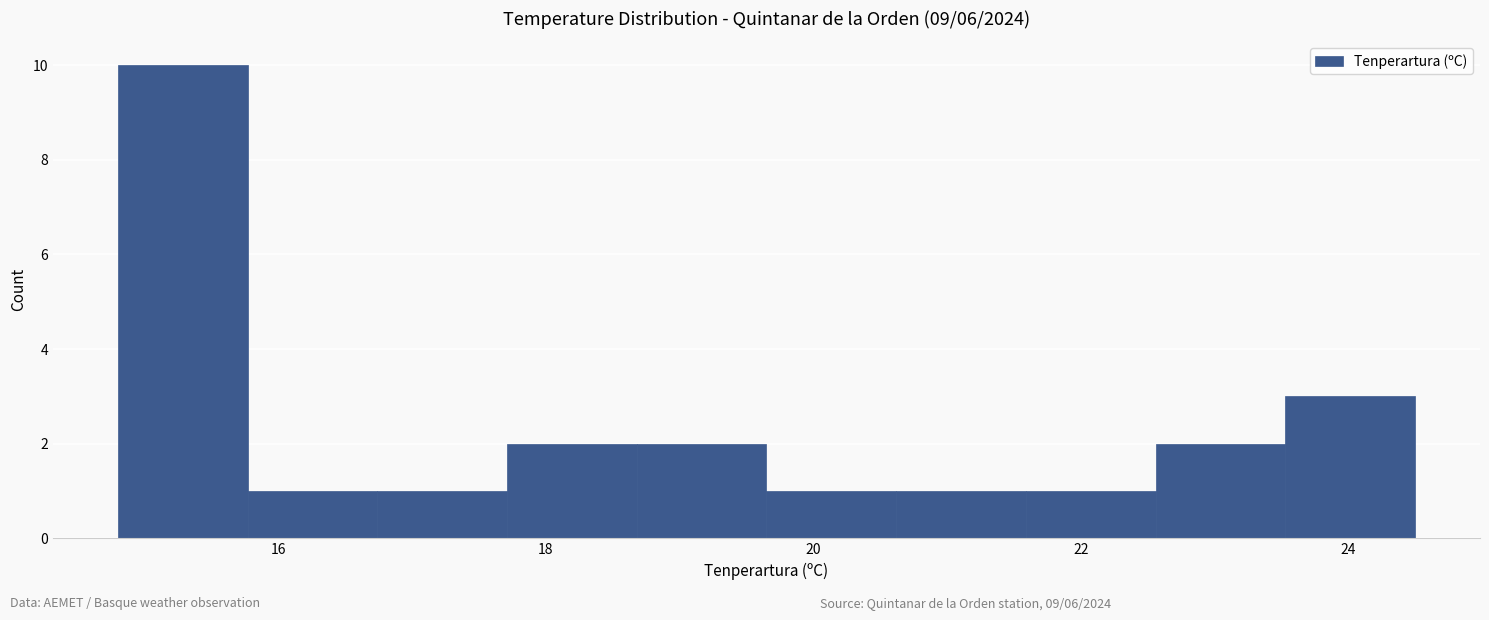

Reading left to right, list every bar in this chart as the range it spans on the x-axis followed by its height. Neither the bar edges nor the heights are printed on the chart, so give them approximately, as read against the axes.

14.8 to 15.8: 10
15.8 to 16.8: 1
16.8 to 17.8: 1
17.8 to 18.6: 2
18.6 to 19.6: 2
19.6 to 20.6: 1
20.6 to 21.6: 1
21.6 to 22.6: 1
22.6 to 23.6: 2
23.6 to 24.6: 3